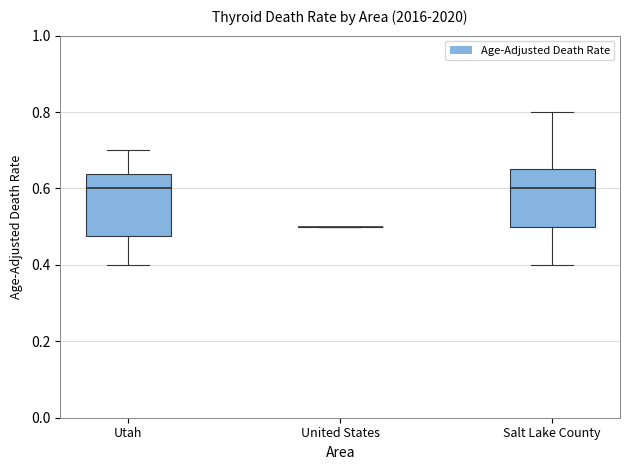

Reading left to right, read every box against the y-axis: the position of its median line, the range the box covers, and the ends of its whiskers. The values are not printed on the chart, so give them approximately, as read against the axis.

Utah: median 0.60, box 0.48 to 0.64, whiskers 0.40 to 0.70
United States: box collapsed to a line at 0.50, whiskers 0.50 to 0.50
Salt Lake County: median 0.60, box 0.50 to 0.66, whiskers 0.40 to 0.80